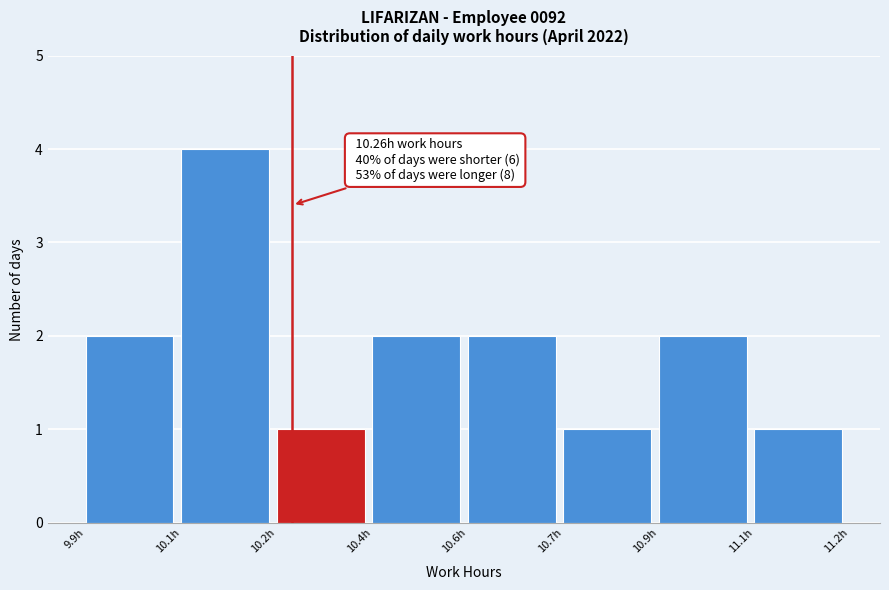

Reading right to left, list all the values displayed in this chart.

11.1h=1	10.9h=2	10.7h=1	10.6h=2	10.4h=2	10.2h=1	10.1h=4	9.9h=2